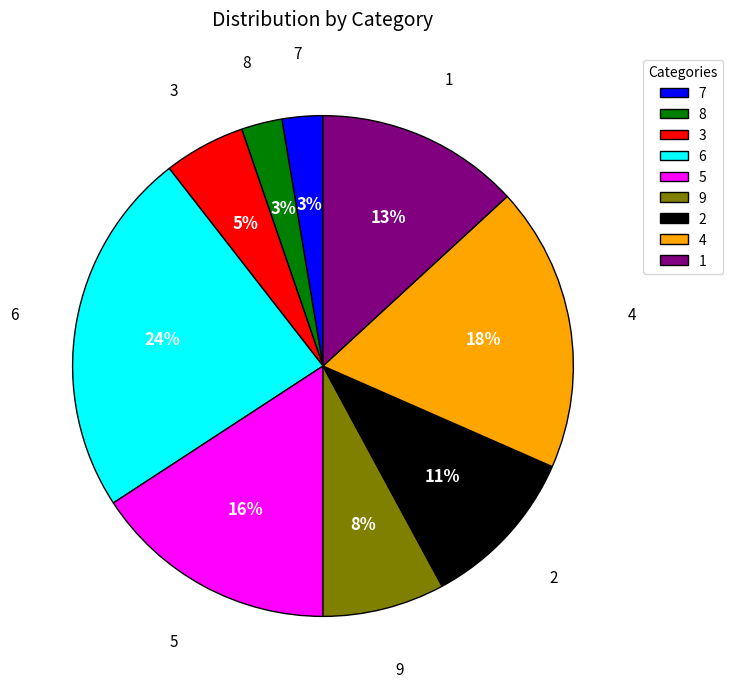

Which category has the biggest portion of the pie?

6